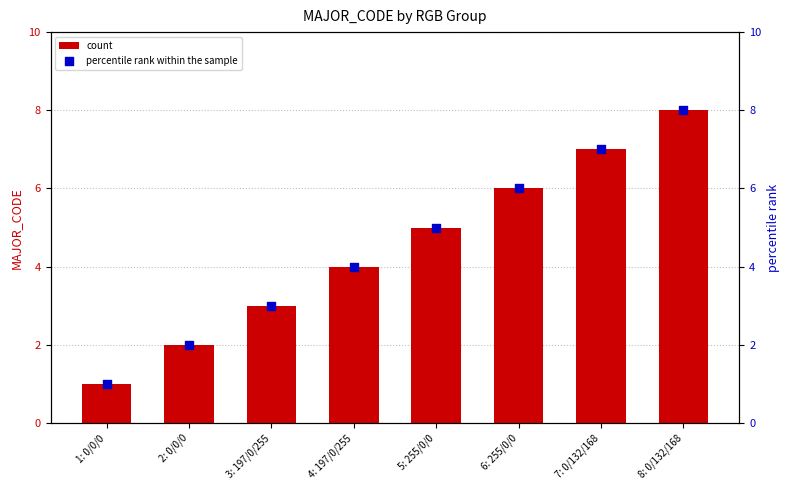

At which category is the sum across all series the highest?

8: 0/132/168